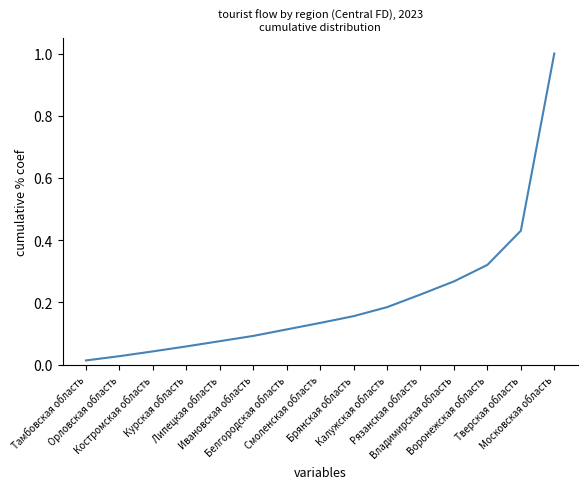

Between Липецкая область and Московская область, which is larger?

Московская область